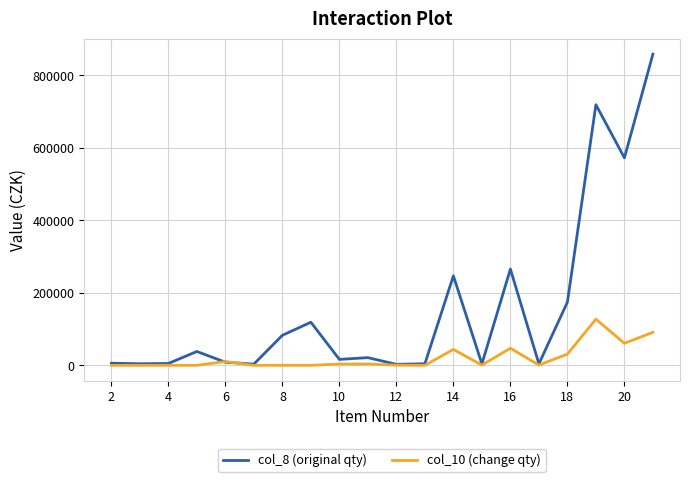

Which series has the widest spread of values?

col_8 (original qty)